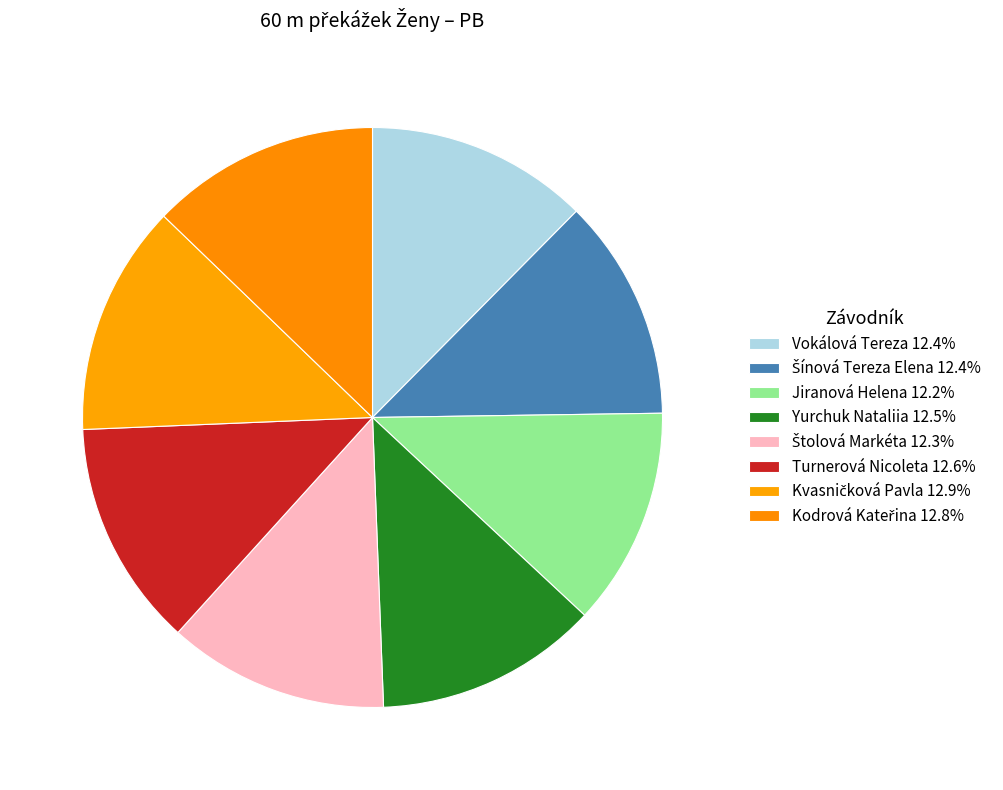

Rank the categories by value from lowest to highest.

Jiranová Helena, Štolová Markéta, Šínová Tereza Elena, Vokálová Tereza, Yurchuk Nataliia, Turnerová Nicoleta, Kodrová Kateřina, Kvasničková Pavla